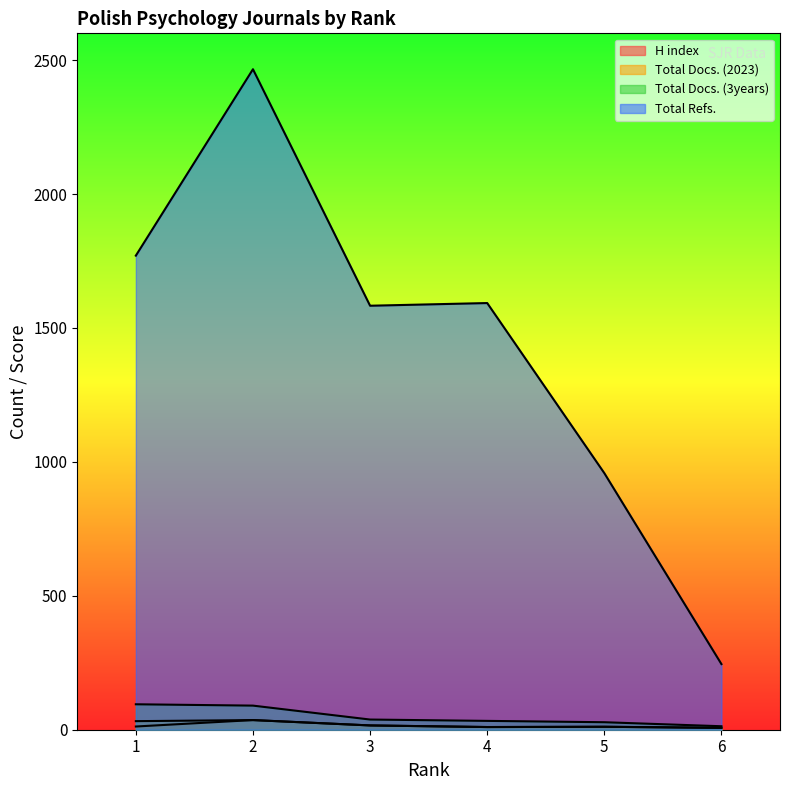

What is the average value of the Total Docs. (2023) series?

19